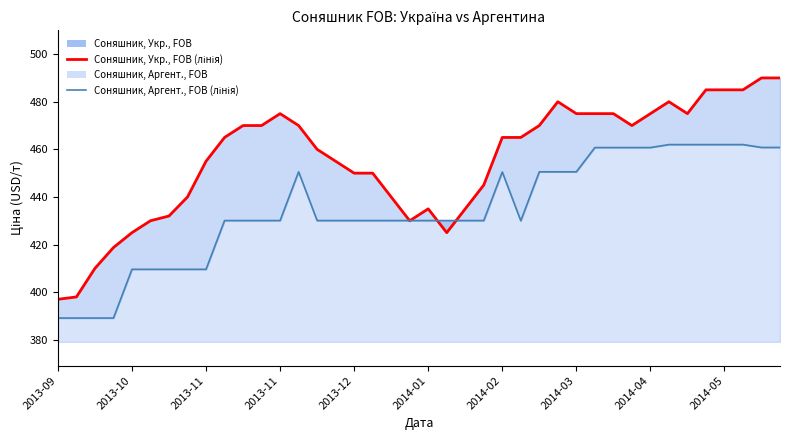

After their last crossing, which series has the higher values: Соняшник, Укр., FOB or Соняшник, Аргент., FOB?

Соняшник, Укр., FOB